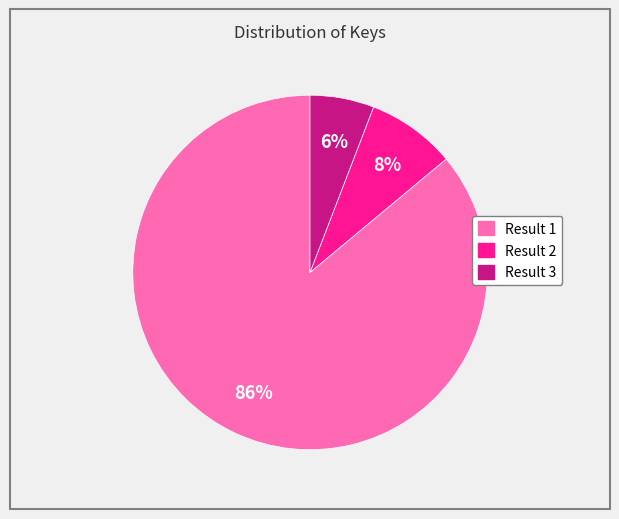

How many segments does this pie chart have?

3